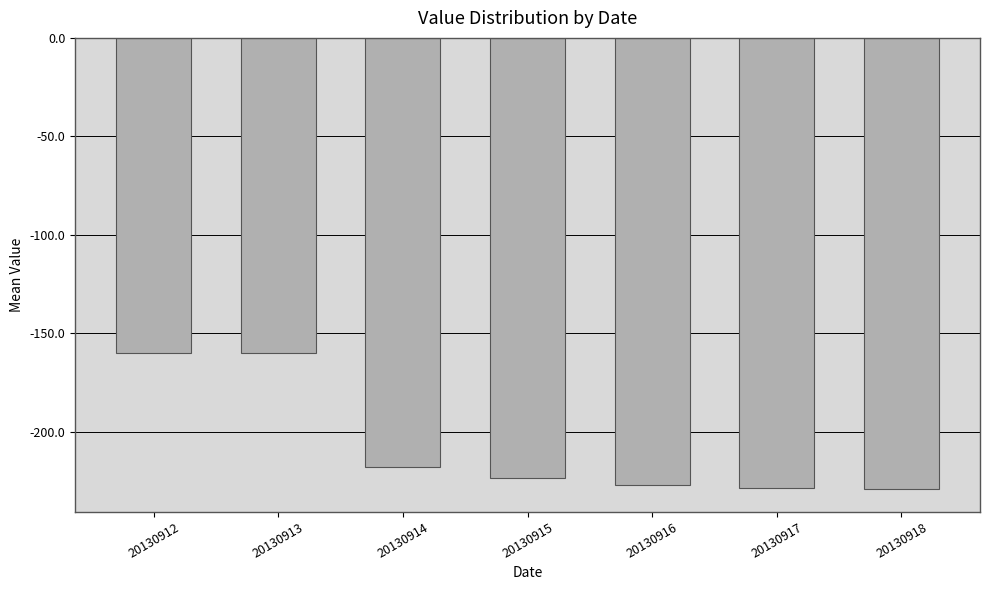

What is the maximum value shown in the chart?

-160.0